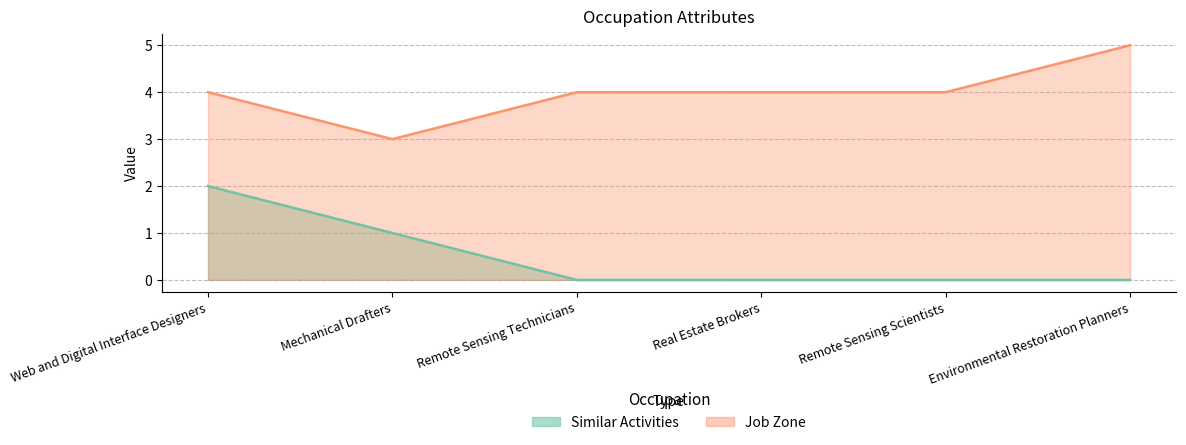

True or false: Job Zone and Similar Activities cross at least once.

False